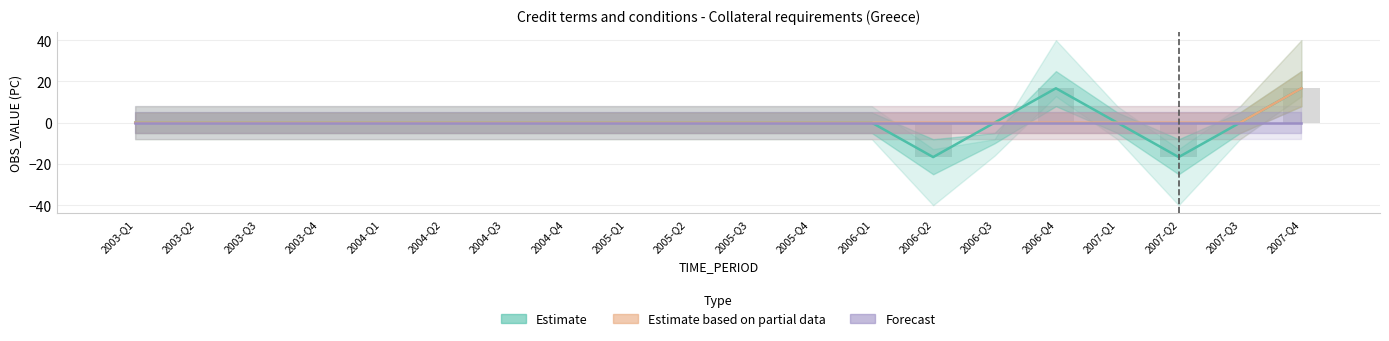

Between 2003-Q3 and 2004-Q1, which series saw the biggest shift?

Estimate